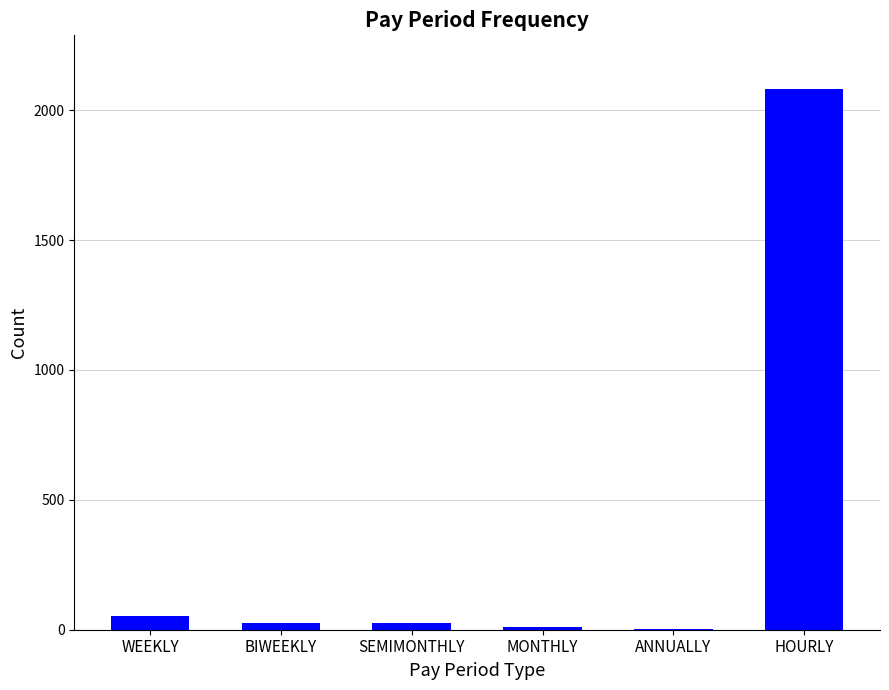

What is the sum of the values at ANNUALLY and BIWEEKLY?

27